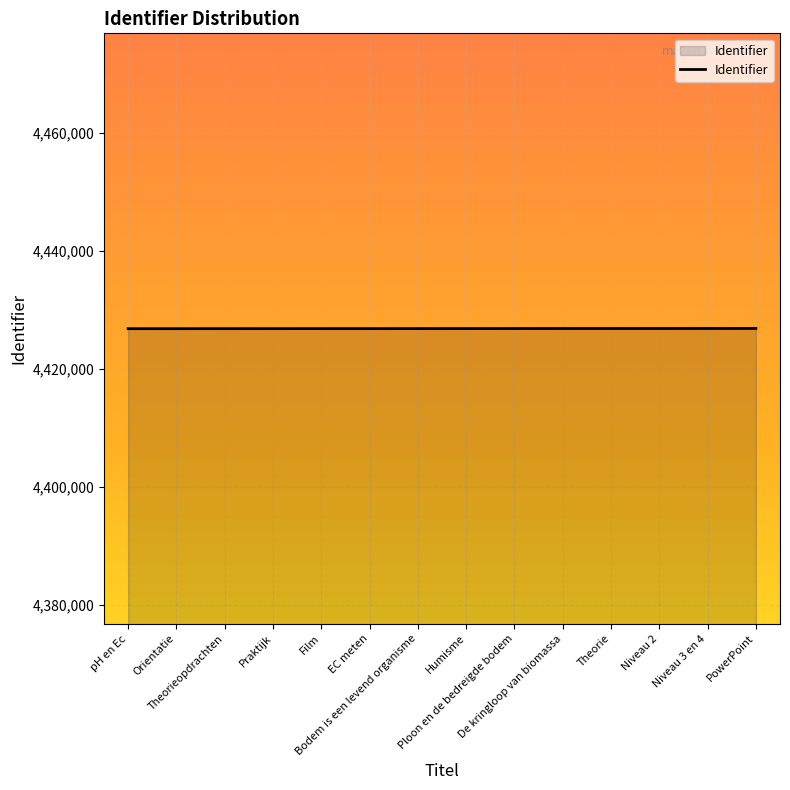

What is the smallest value displayed?

4426864